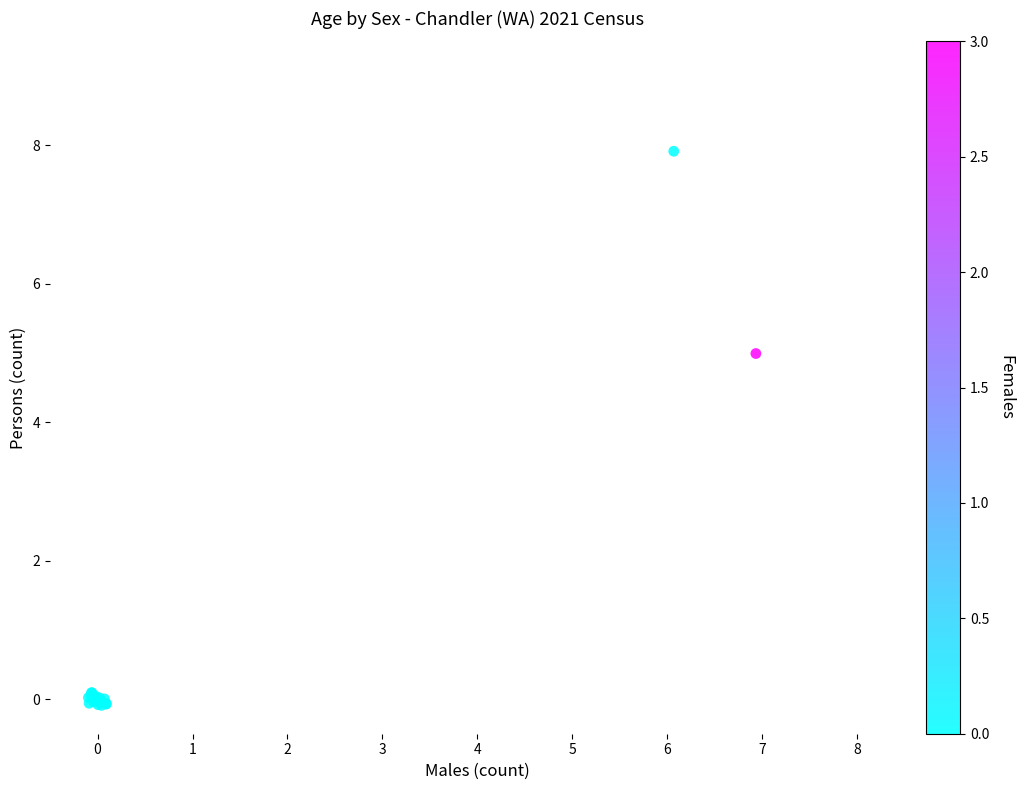

What Y value in the scatter plot is closest to 3?

5.0